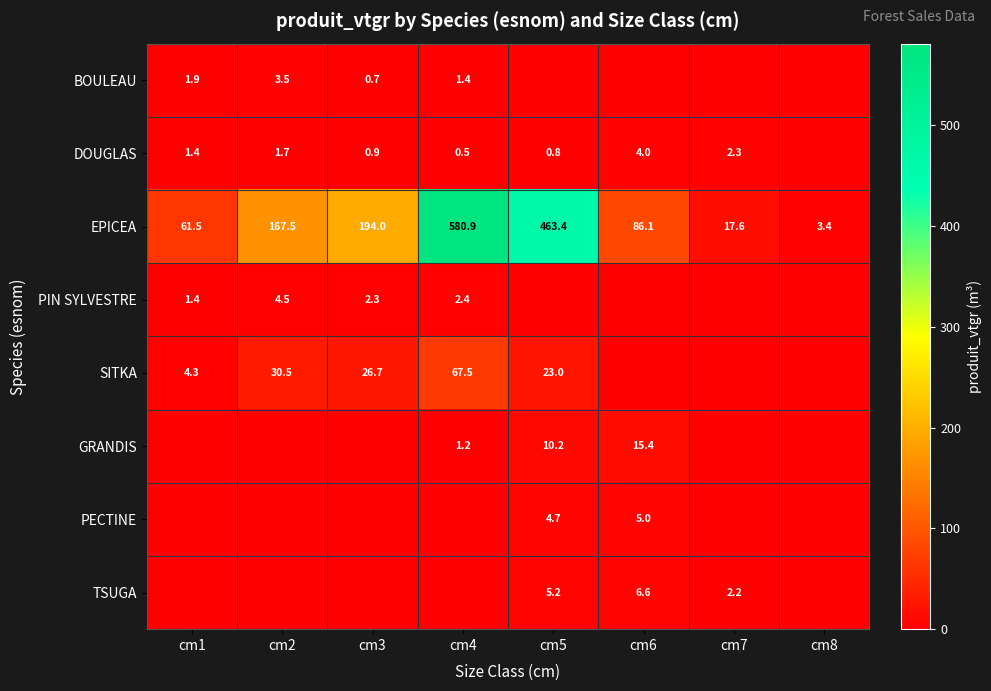

At which category is the sum across all series the highest?

cm4